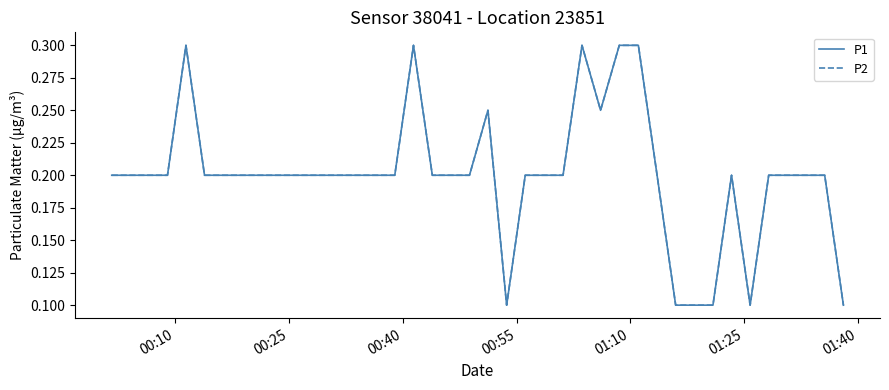

True or false: P1 and P2 cross at least once.

False